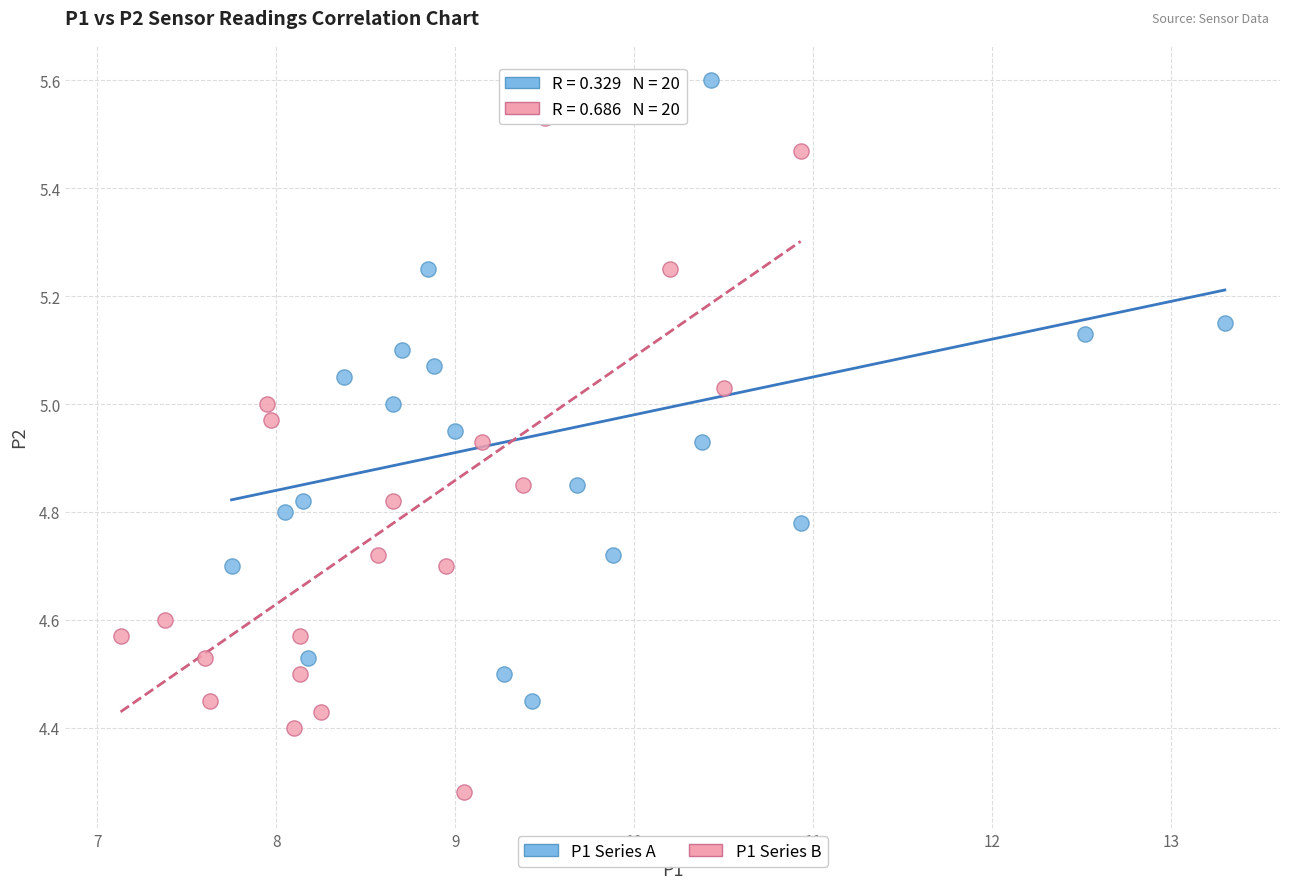

Which series reaches the minimum Y coordinate?

P1 Series B